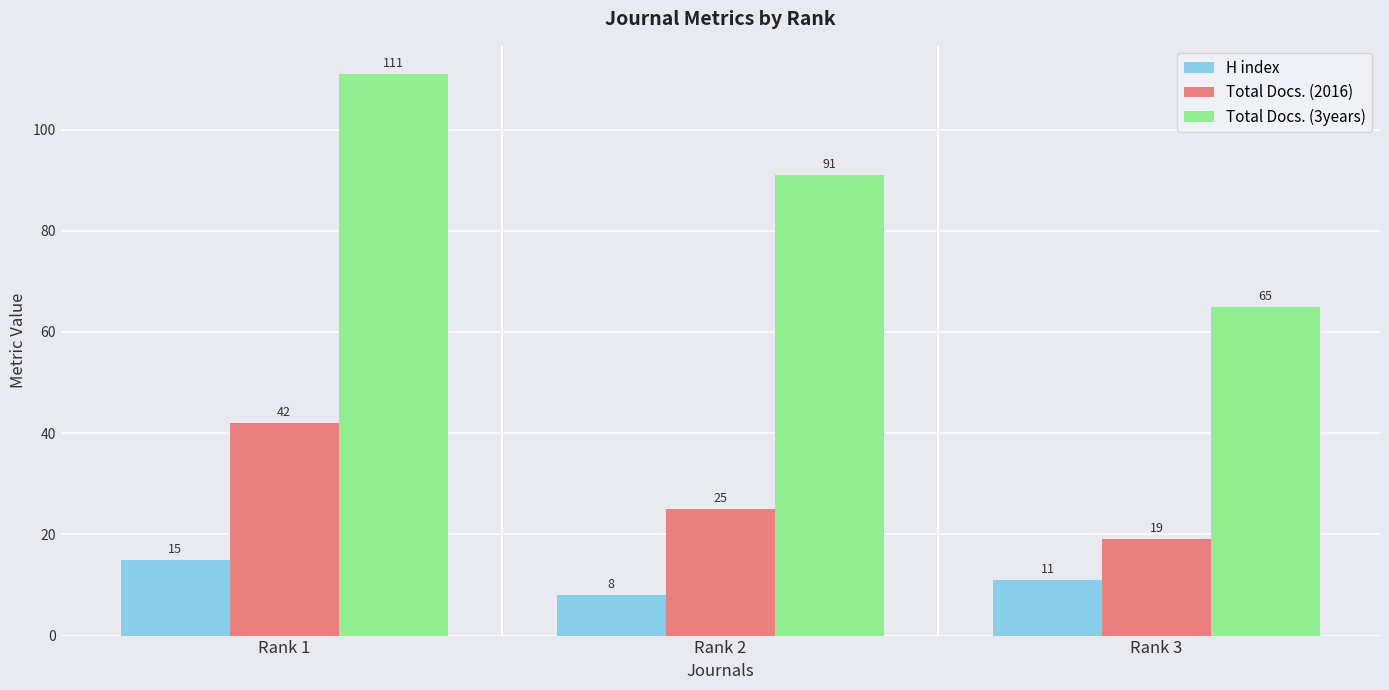

What are all the series names shown in the legend?

H index, Total Docs. (2016), Total Docs. (3years)